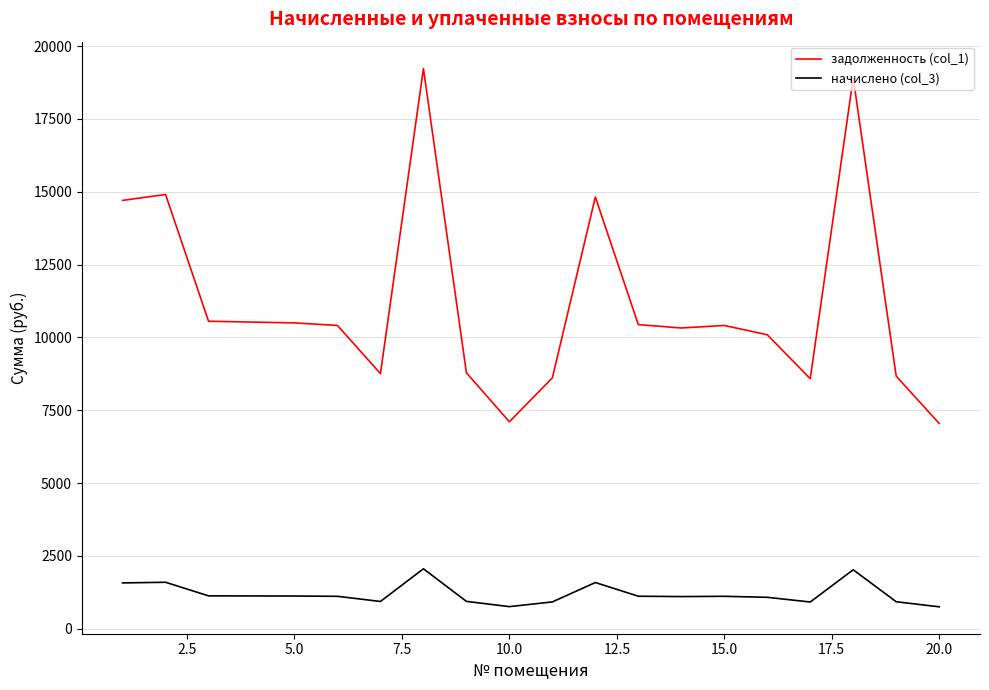

Which series has the largest total across all categories?

задолженность (col_1)